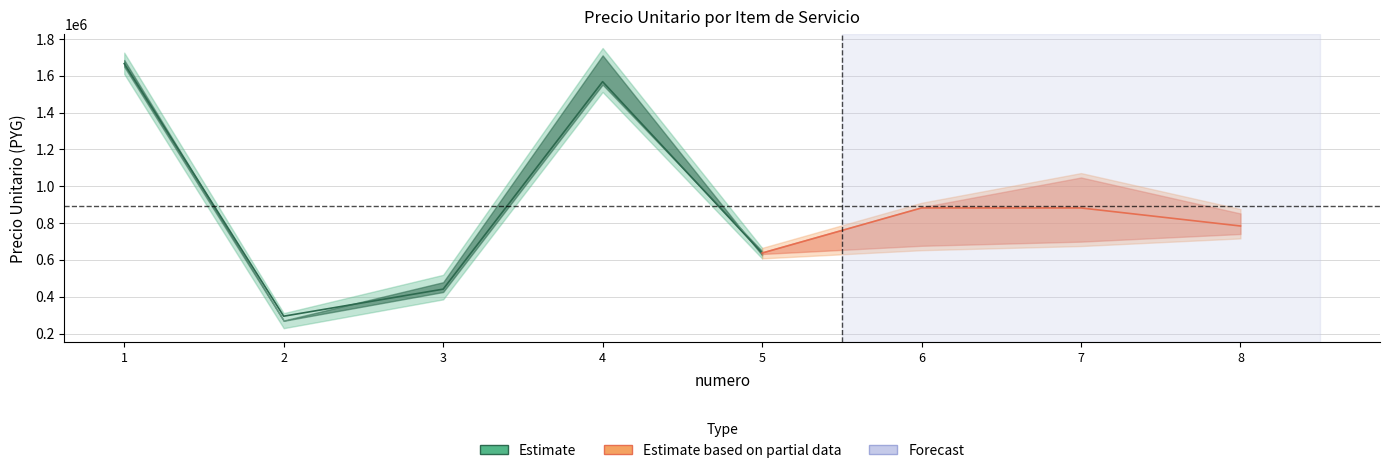

At how many categories does at least one series exceed 849083?

4